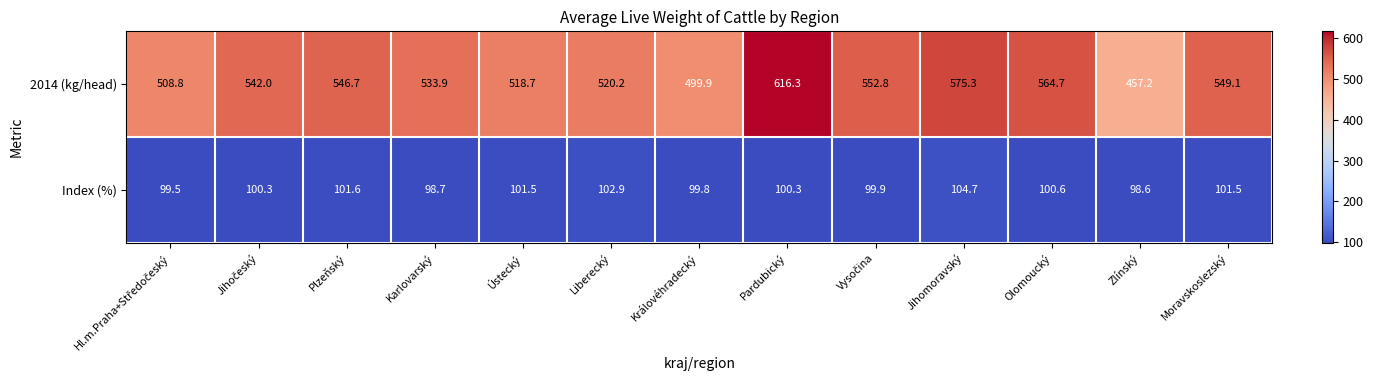

True or false: Index (%) has a value of 154.0 at Karlovarský.

False